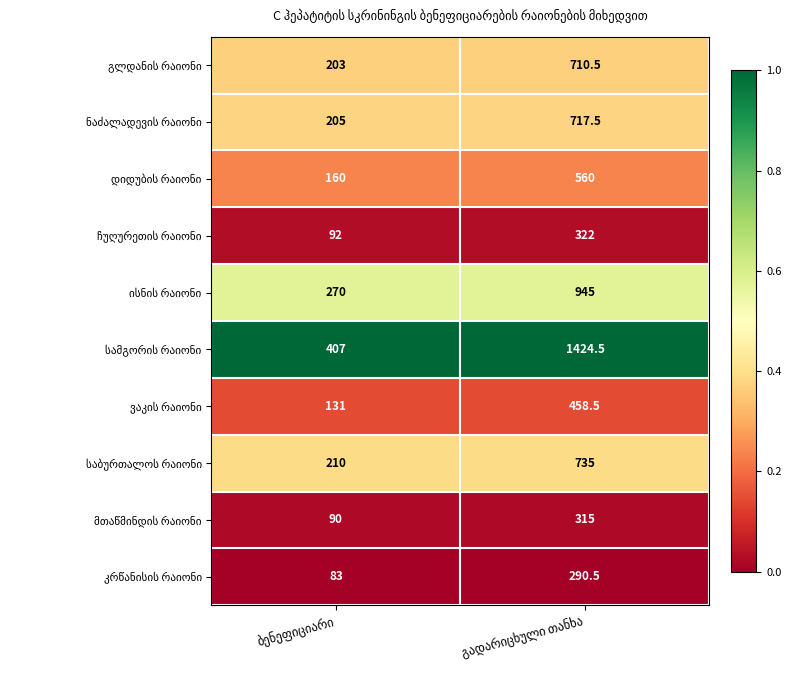

What is the minimum value shown in the chart?

83.0